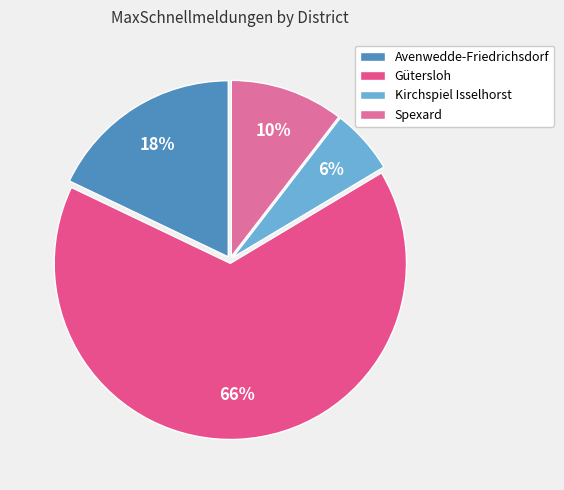

How many segments does this pie chart have?

4